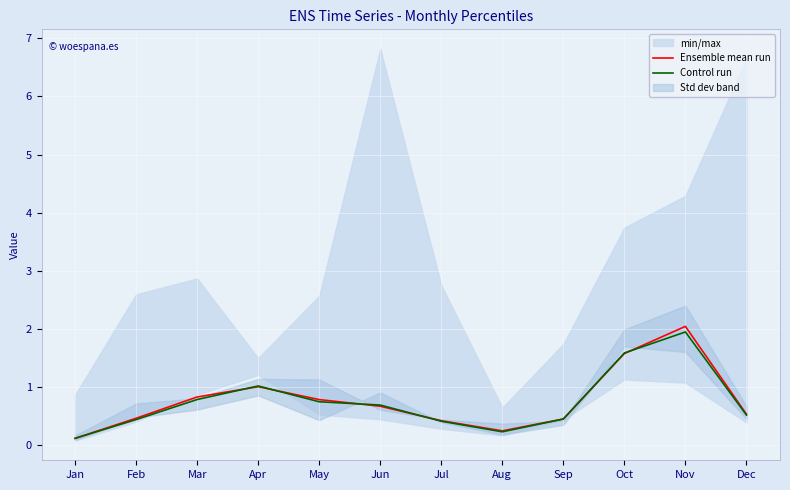

What is the maximum value for Ensemble mean run?

2.0